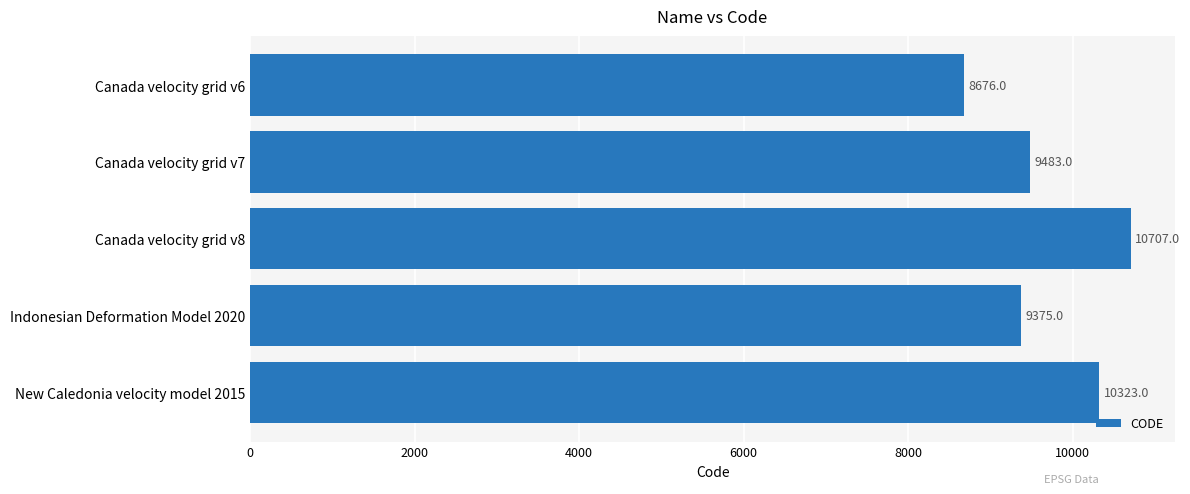

List the labels in order of value, largest first.

Canada velocity grid v8, New Caledonia velocity model 2015, Canada velocity grid v7, Indonesian Deformation Model 2020, Canada velocity grid v6